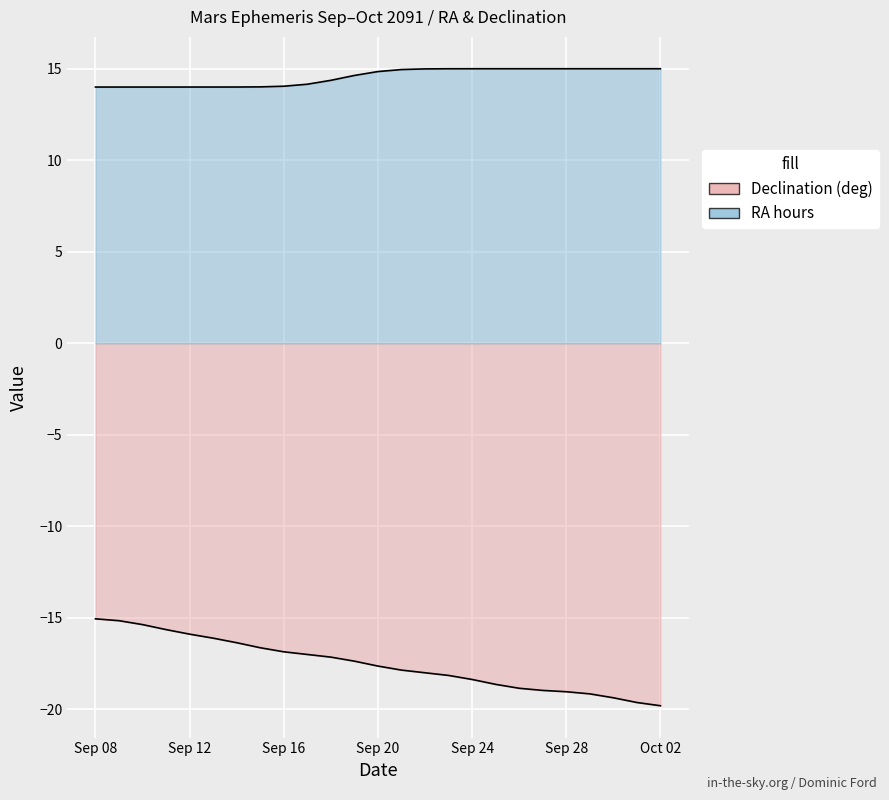

What is the sum of the values at Sep 27 and Sep 30?

-38.3